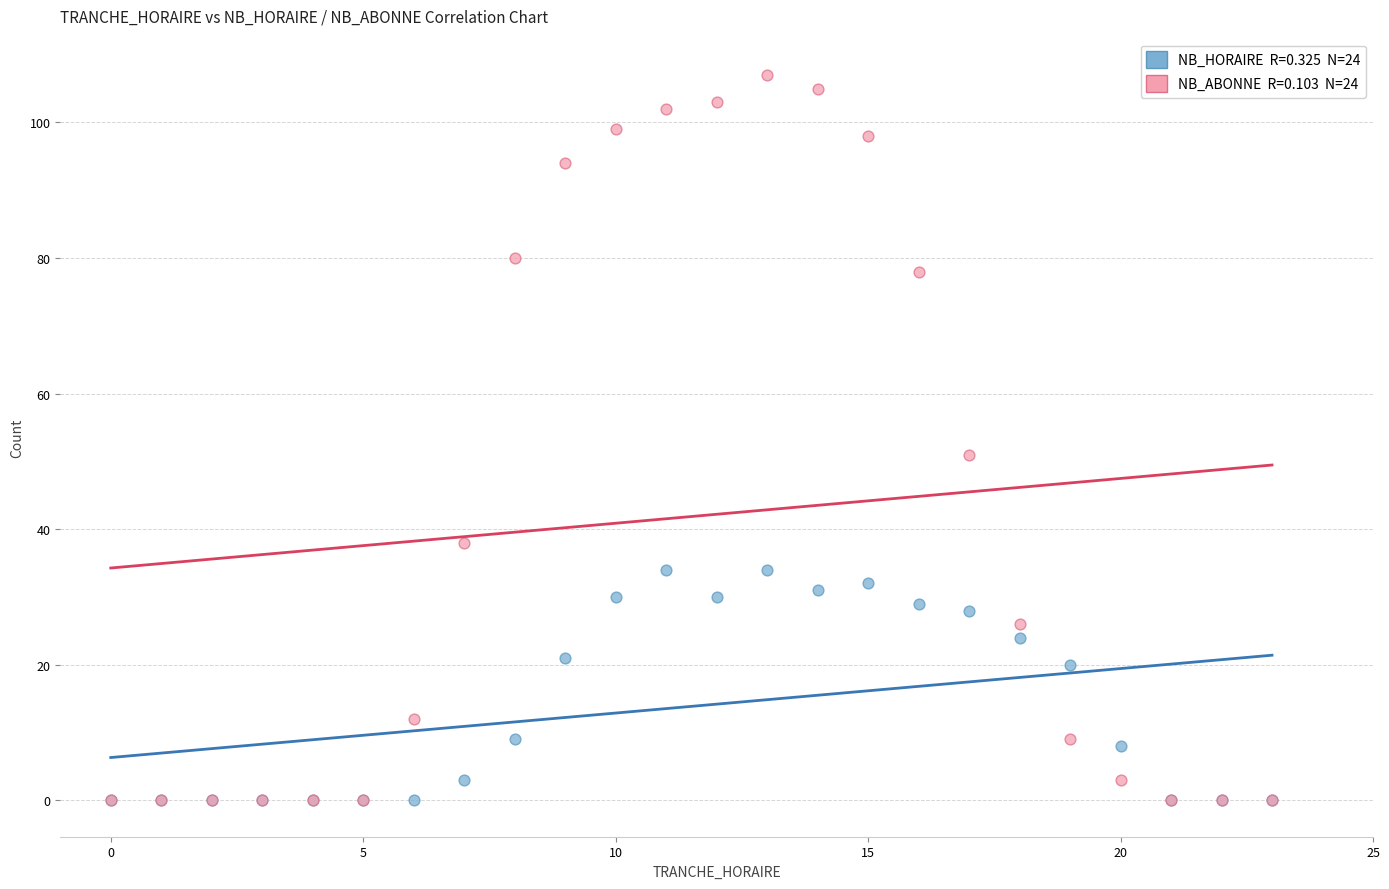

Across all series, what Y value is closest to 53?

51